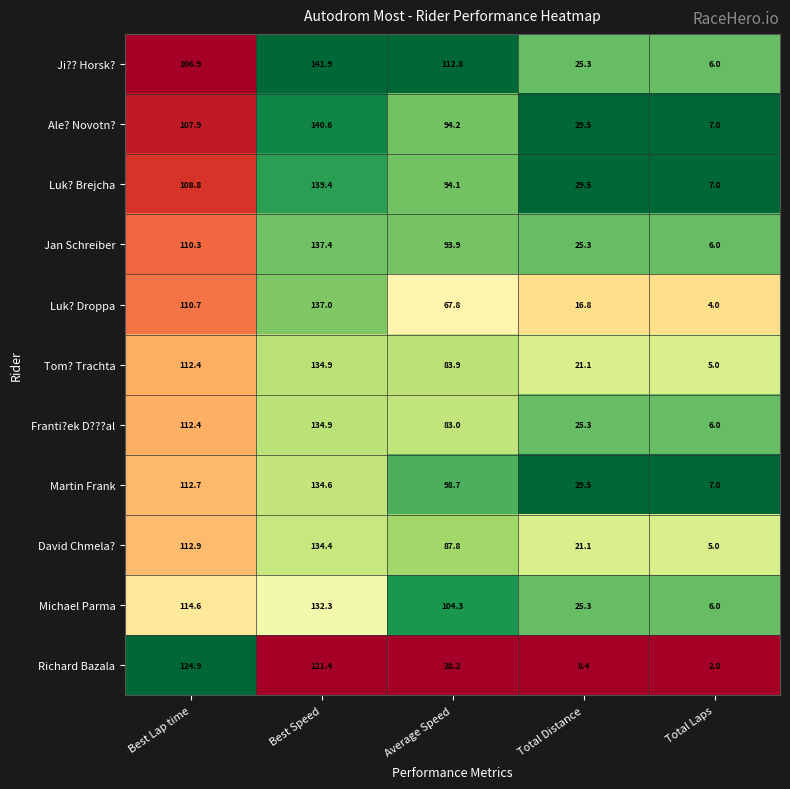

The Ji?? Horsk? series shows 106.9 at Best Lap time. True or false?

True